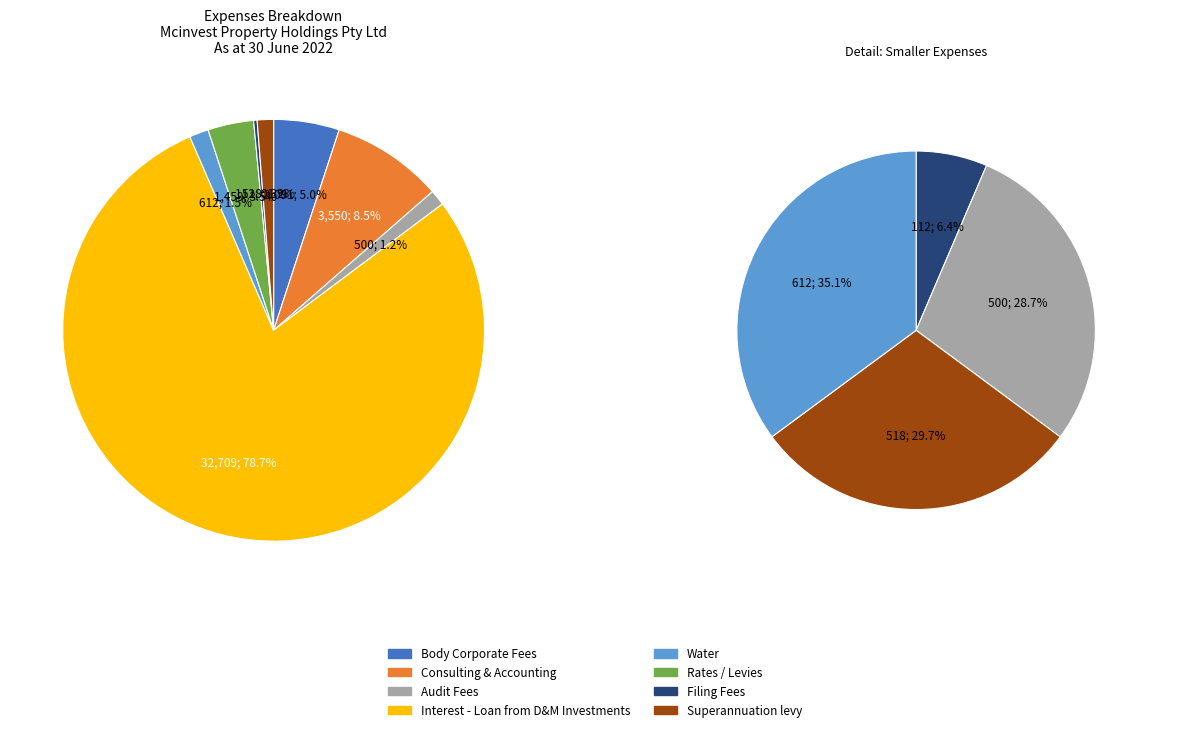

To the nearest percent, what percentage of the pie is Interest - Loan from D&M Investments?

79%